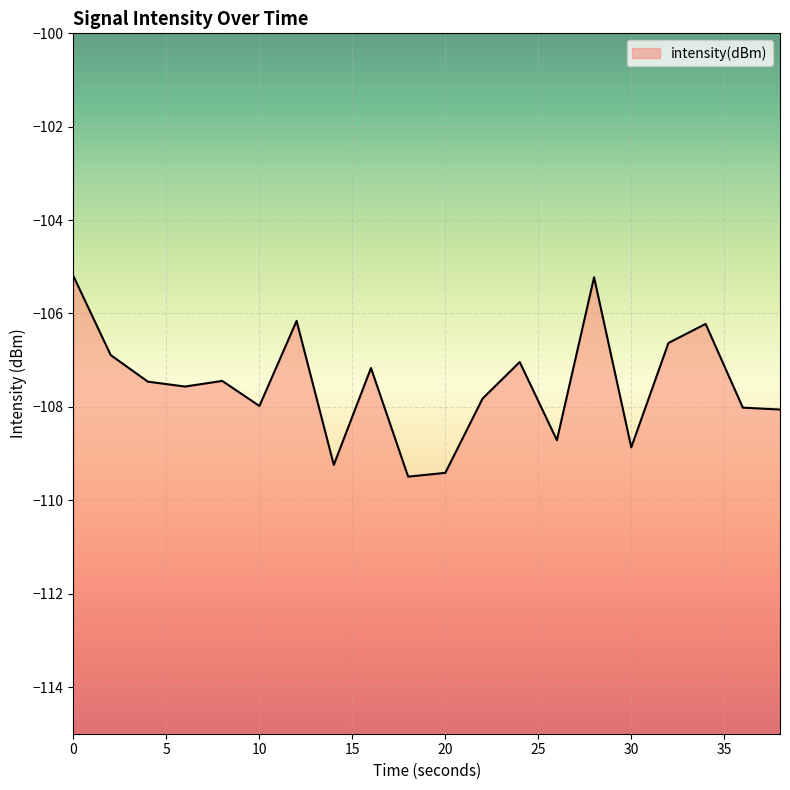

What is the approximate value at 25?

-108.0